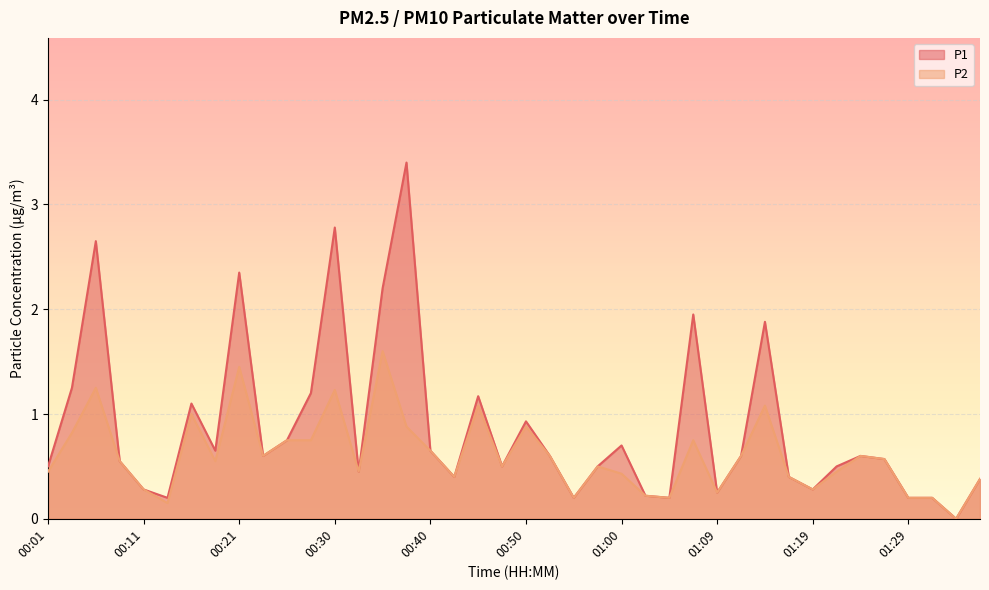

How many lines are shown in the chart?

2